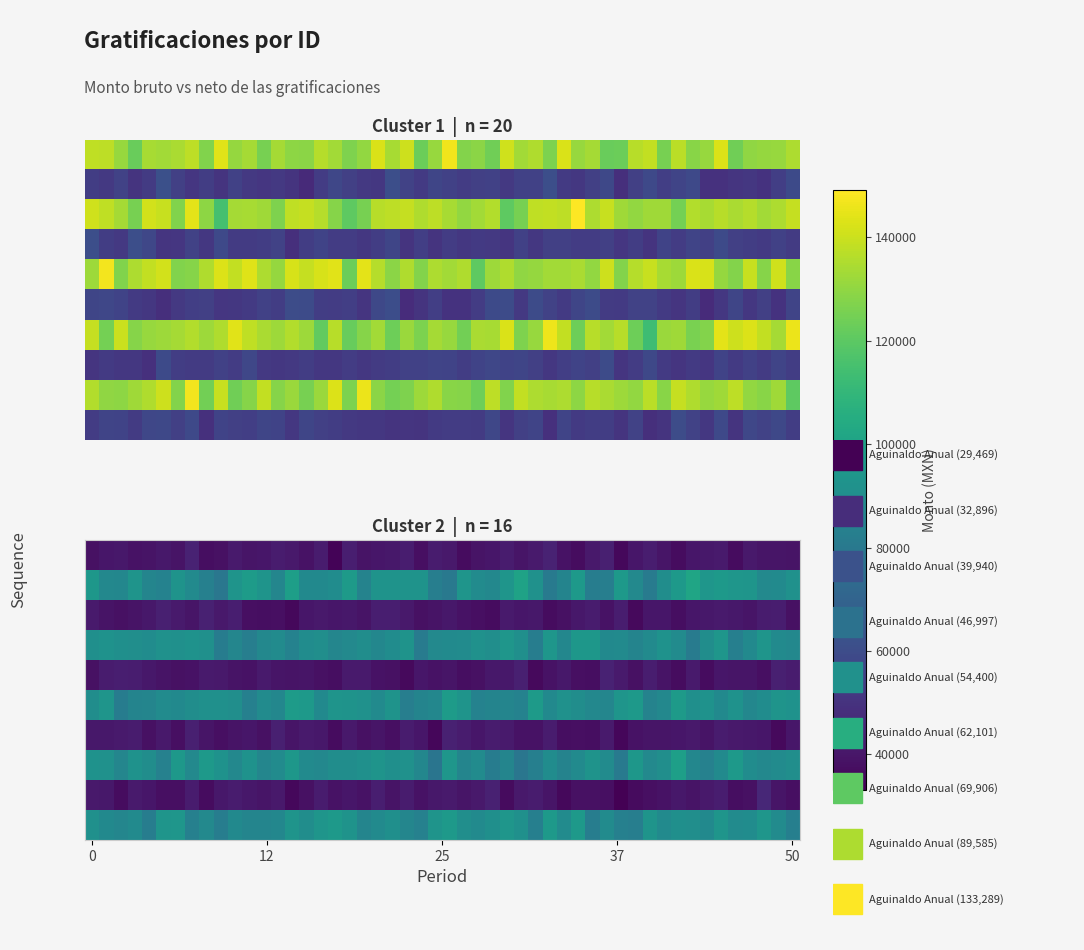

What is the sum of the ID-2 values at 6 and 2?

129525.3